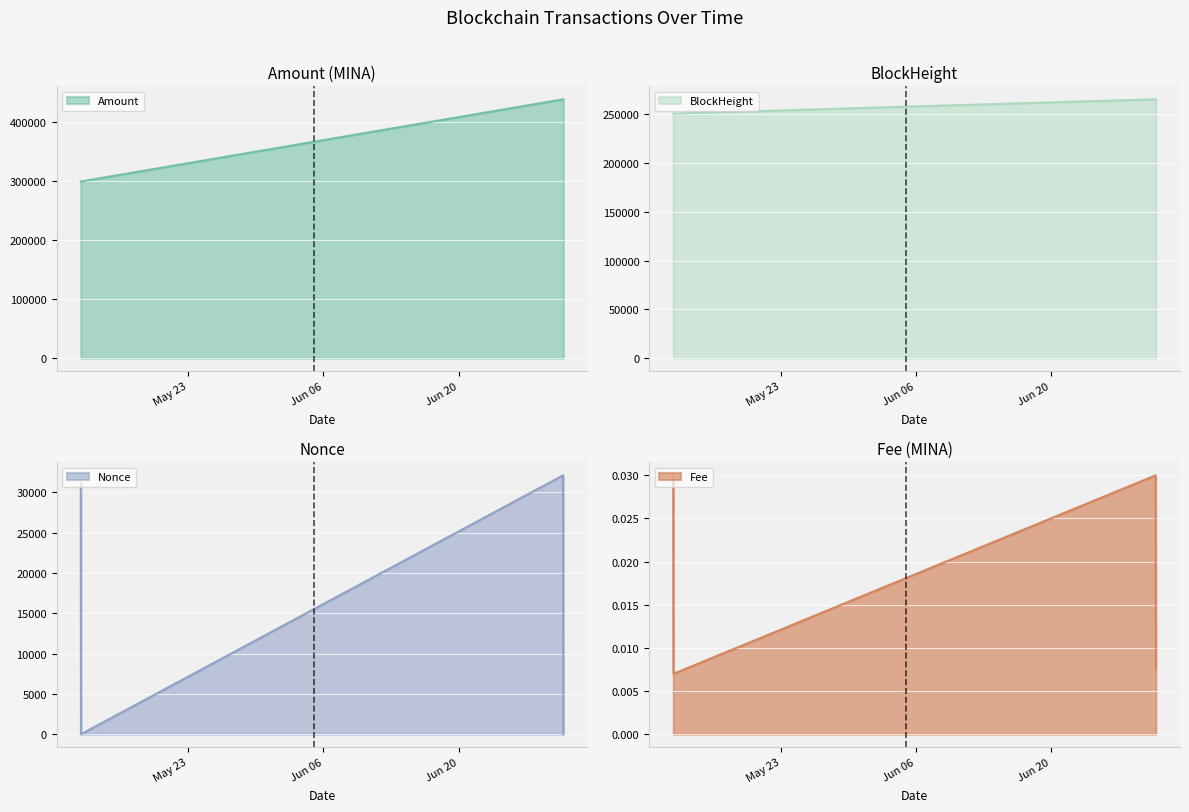

Is it true that Nonce equals -13007.7 at 2023-05-11 20:51:00?

False